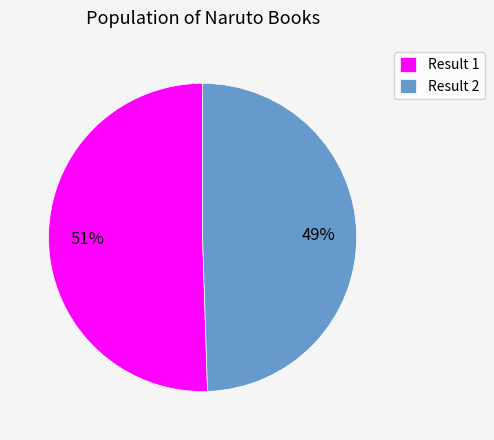

To the nearest percent, what is the average slice percentage?

50%